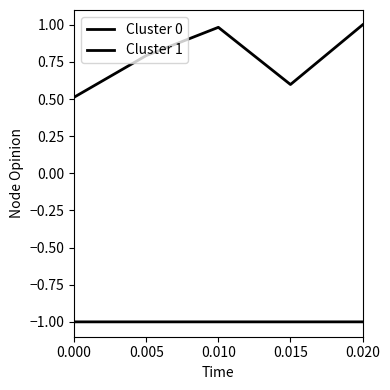

How many lines are shown in the chart?

2